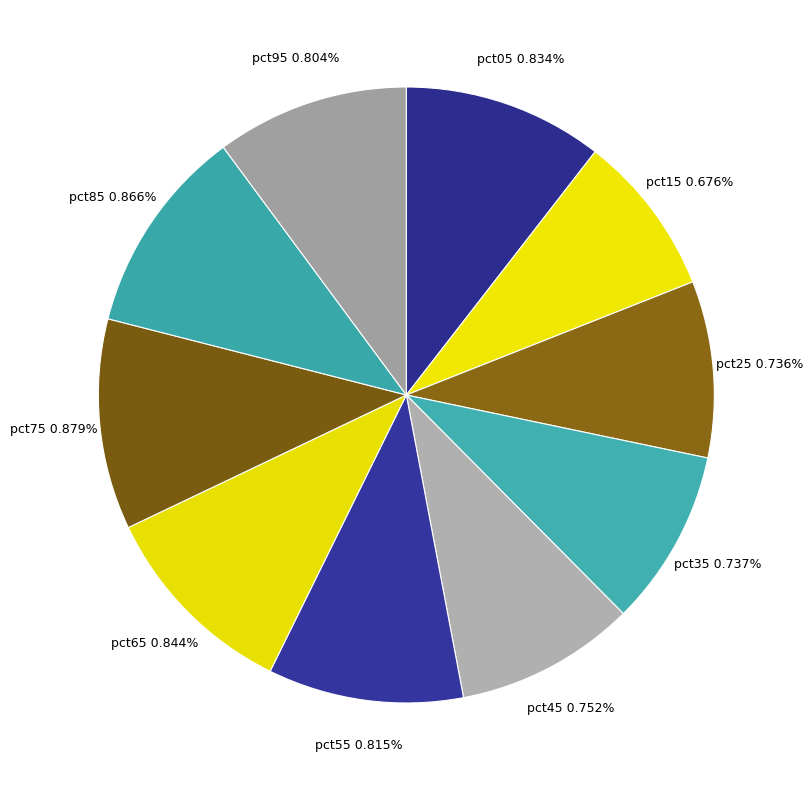

To the nearest percent, what percentage of the pie is pct25?

9%